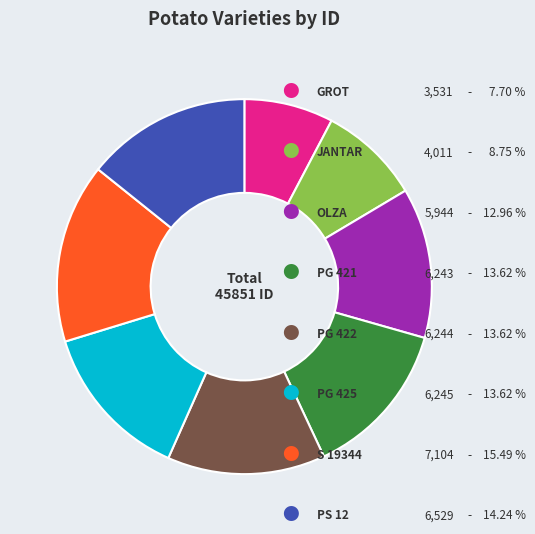

Is there a majority slice in this chart?

No